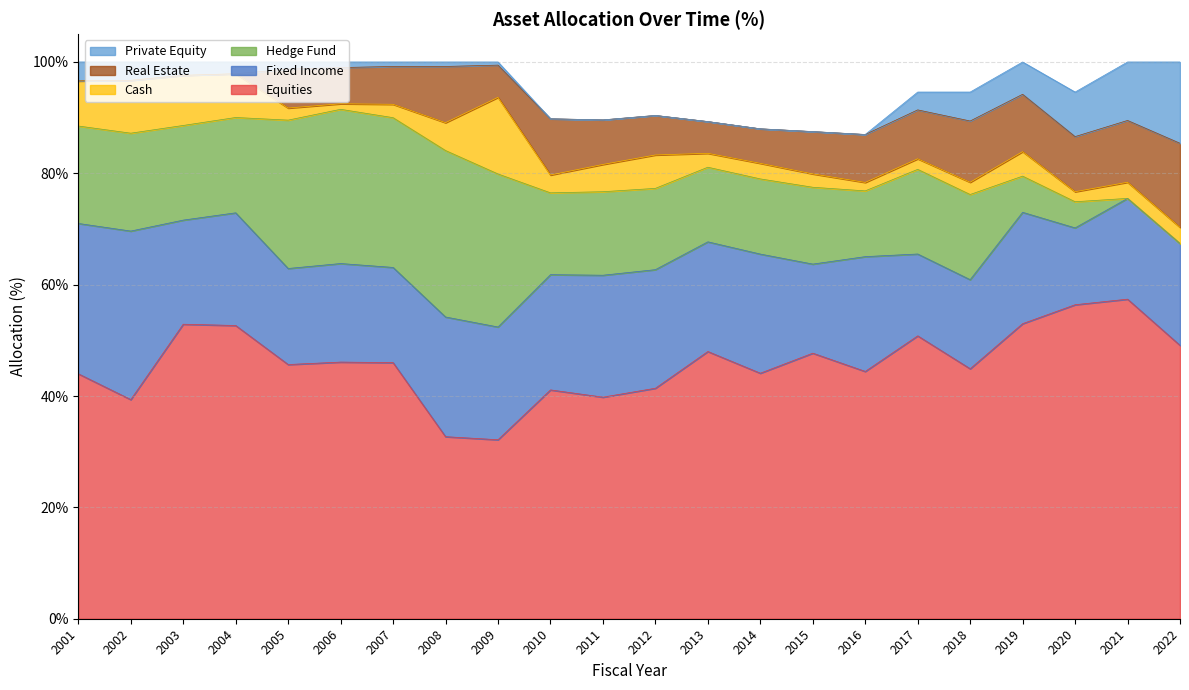

How many lines are shown in the chart?

6